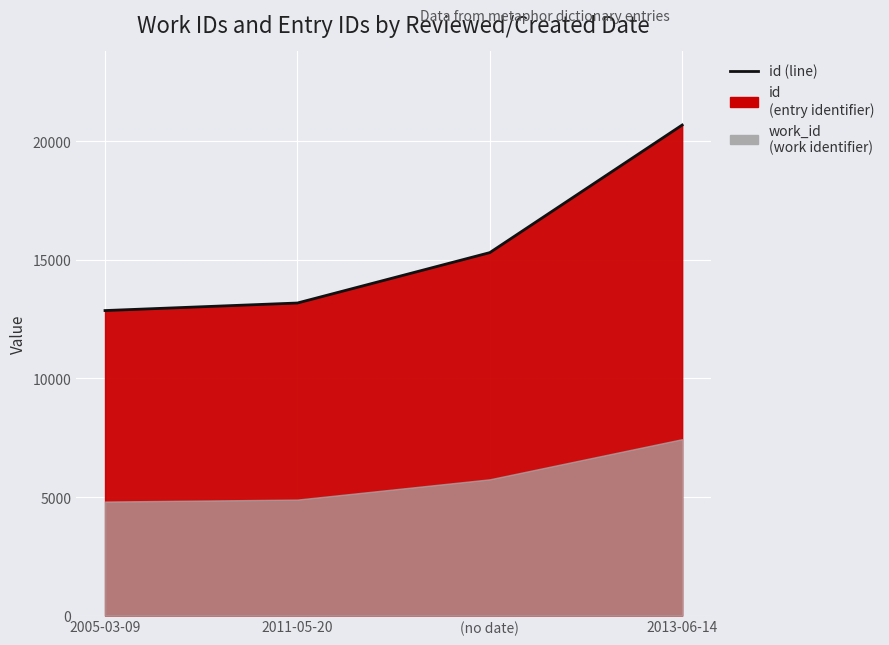

What is the ratio of the value at 2005-03-09 to the value at 2013-06-14?

0.6